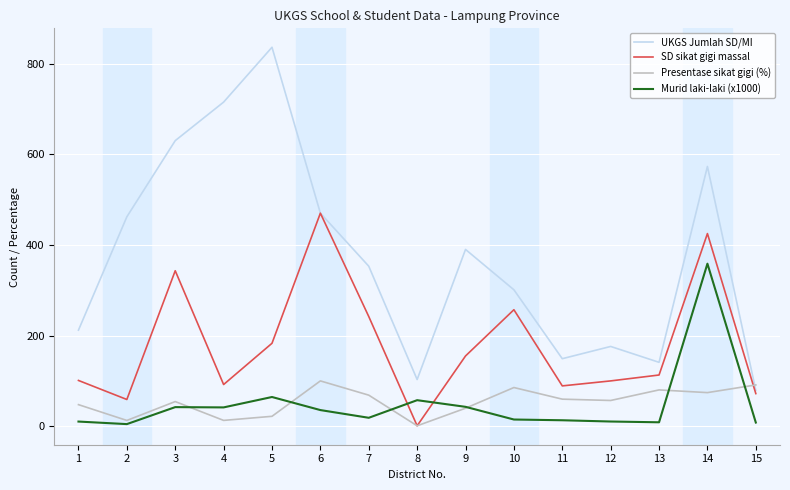

What is the difference between the maximum and minimum values in the SD sikat gigi massal series?

469.0